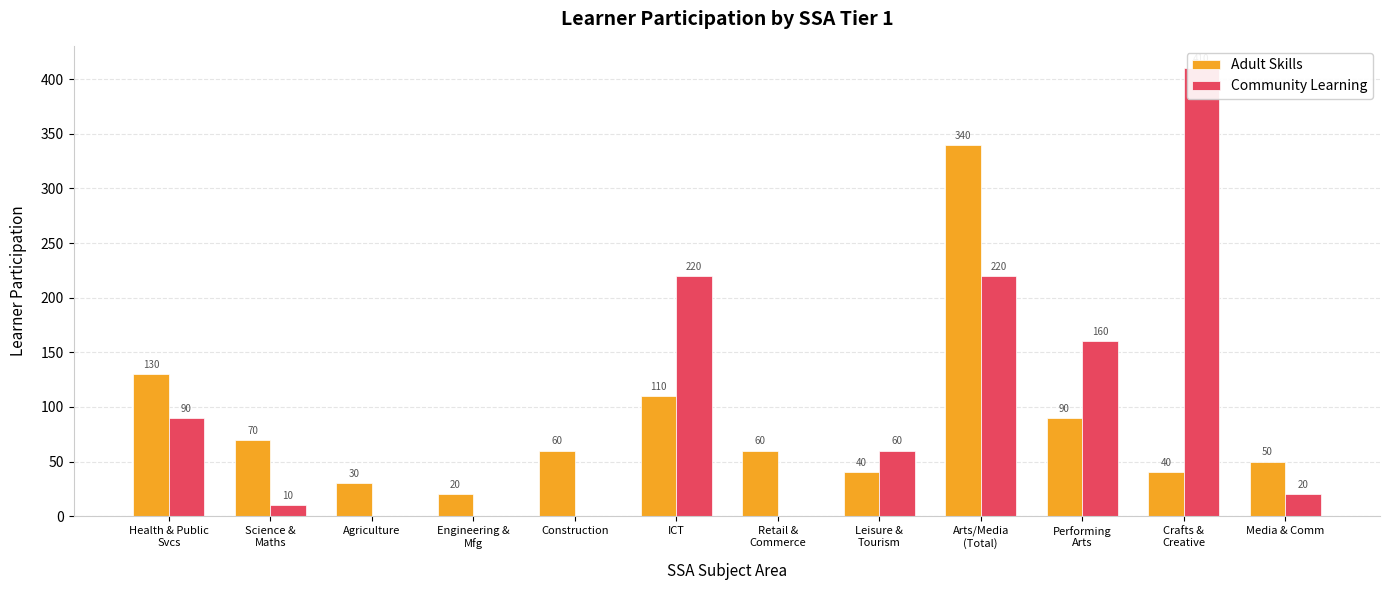

How many values in Community Learning are above zero?

8